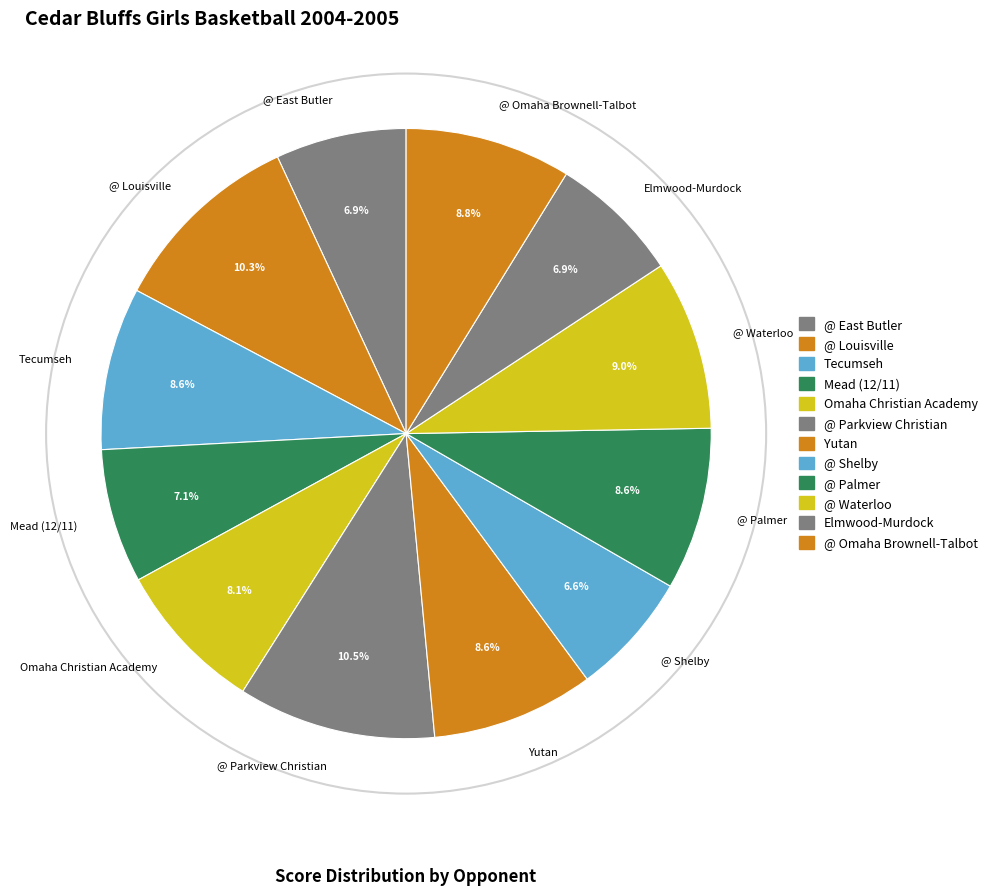

The @ Shelby slice represents 1% of the pie. True or false?

False